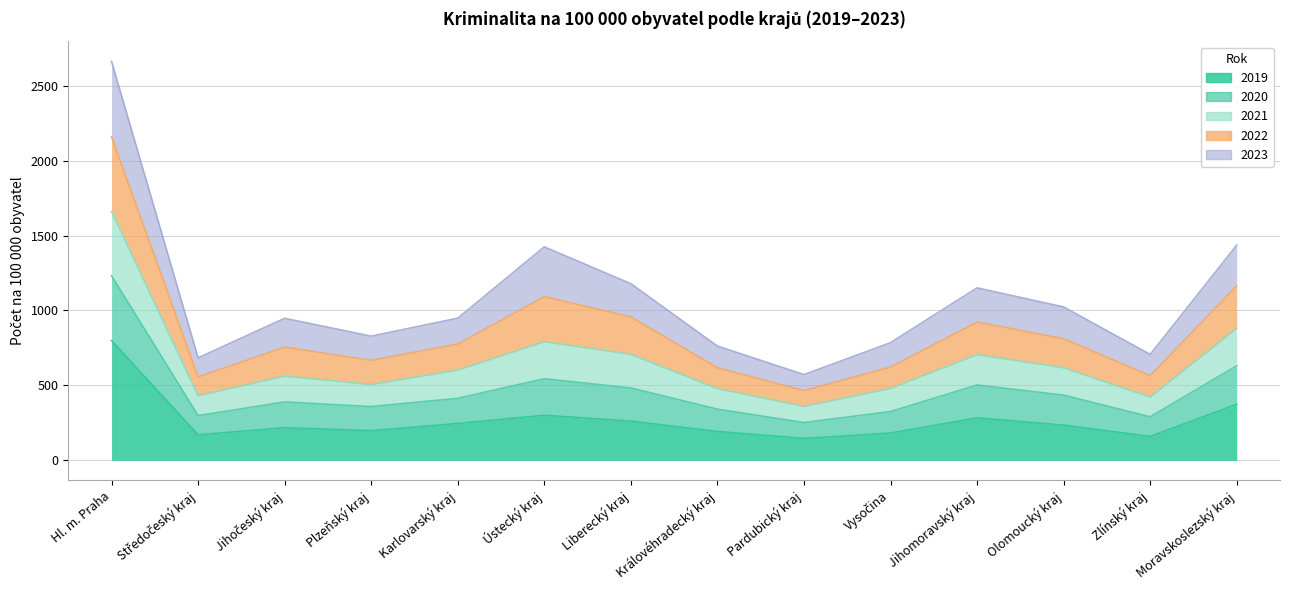

What position from the left is Moravskoslezský kraj?

14